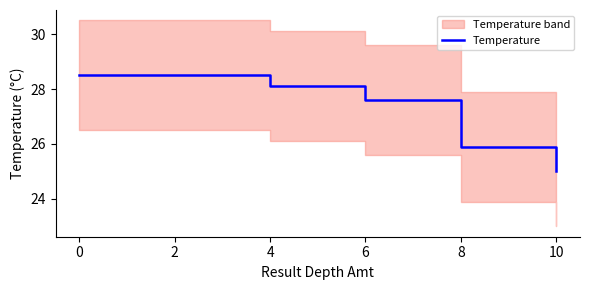

True or false: Temperature has a value of 27.6 at 6.

True